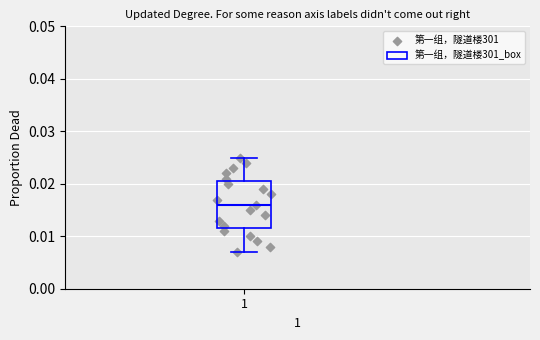

Where is the lower edge of the box at x = 1 on the y-axis? The values are not printed on the chart, so give them approximately, as read against the axis.

0.012